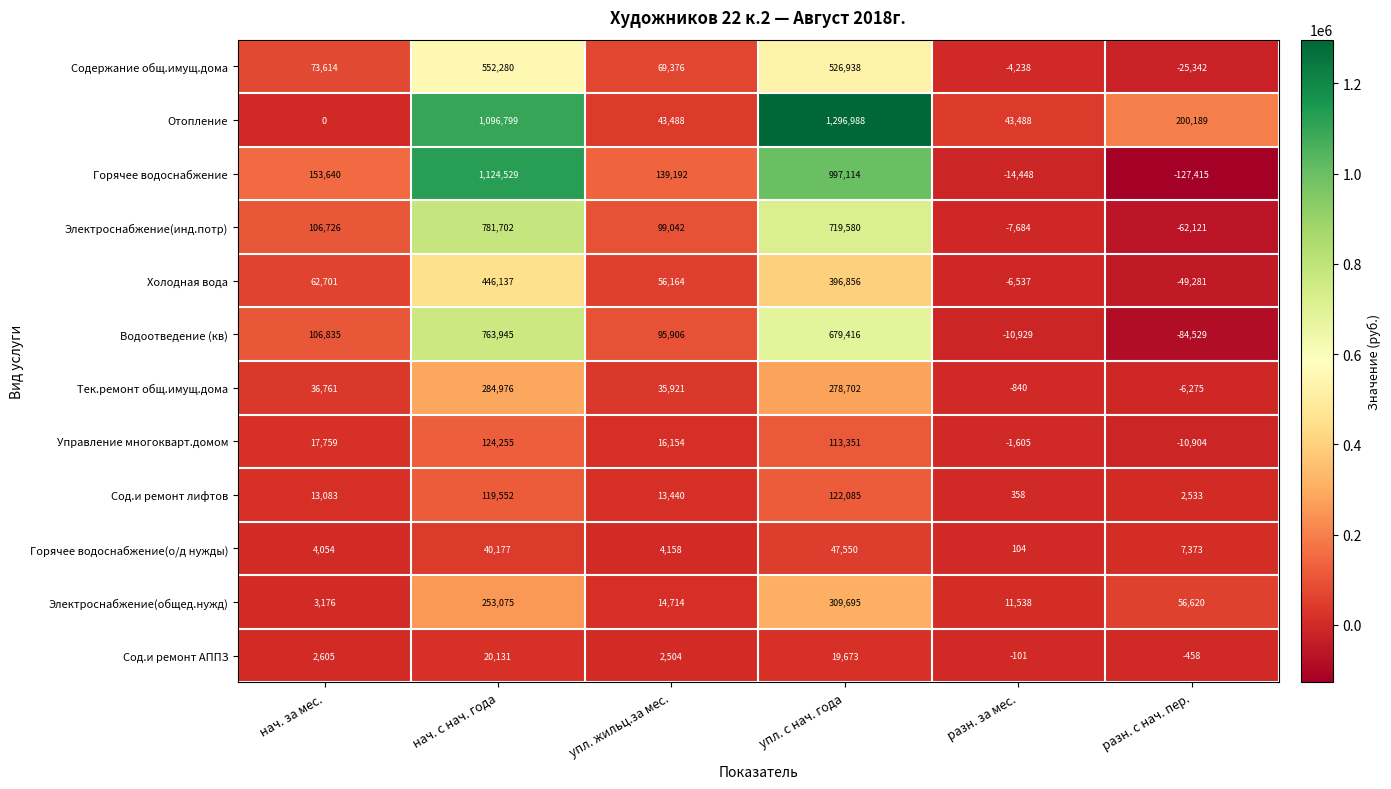

What is the minimum value shown in the chart?

-127415